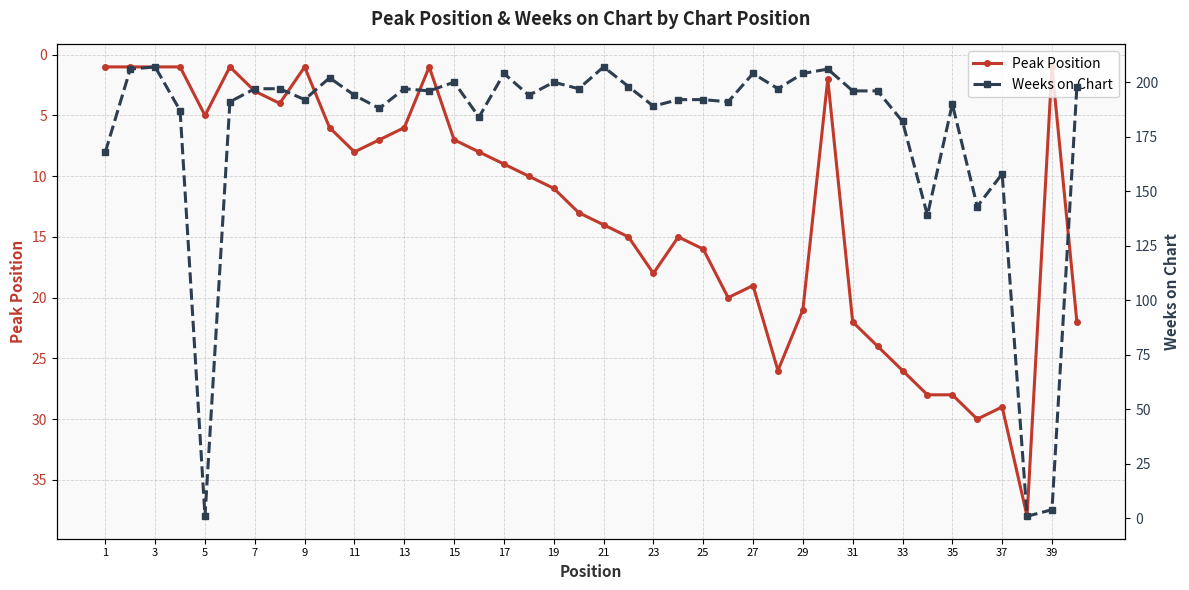

At how many categories does at least one series exceed 28?

38